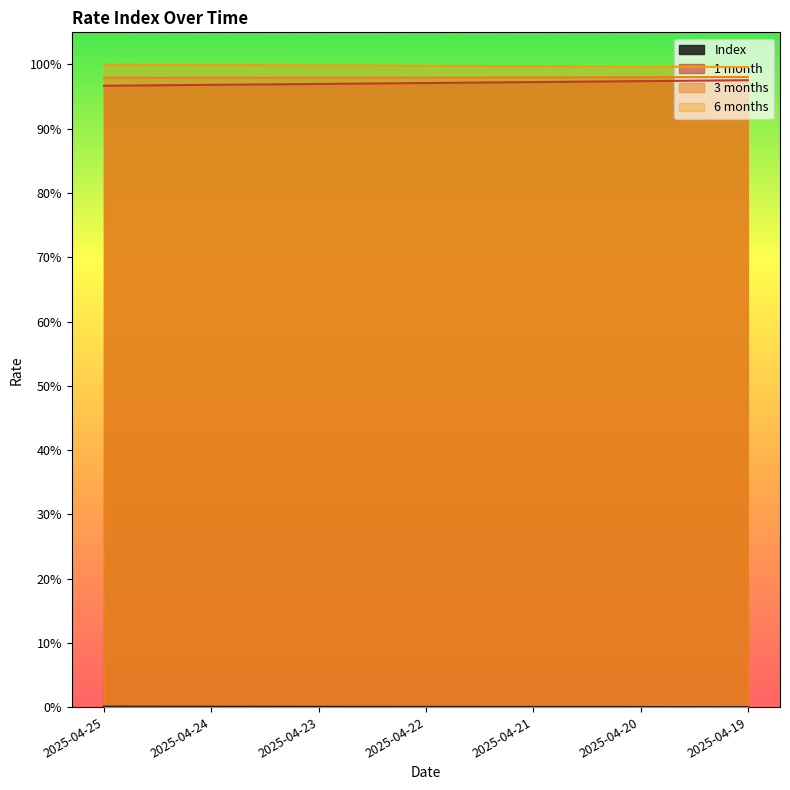

True or false: 6 months and Index intersect in this chart.

False